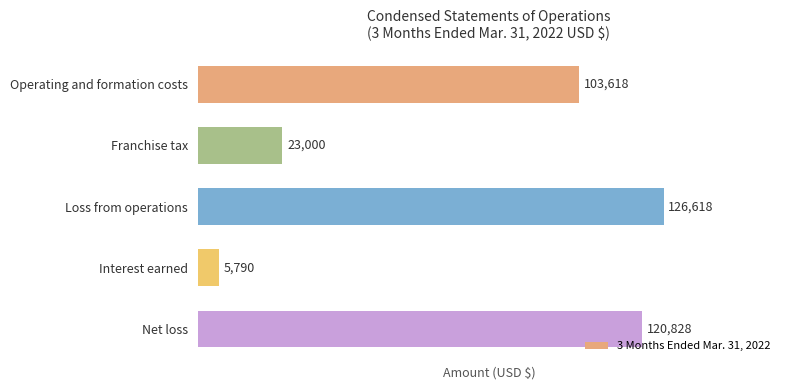

The chart shows a value of 126618 at Loss from operations. True or false?

True